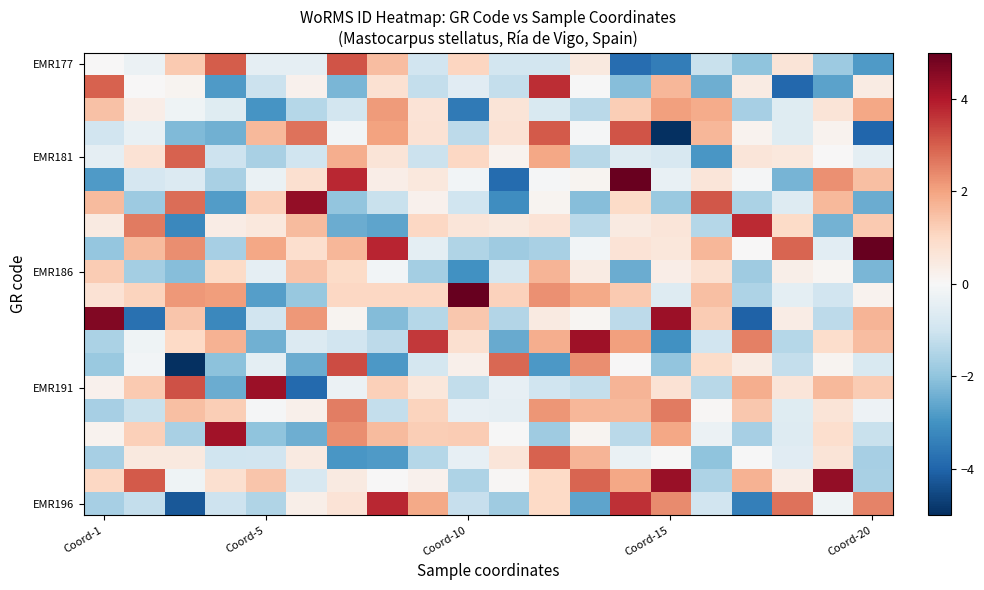

How many categories are shown in the chart?

20